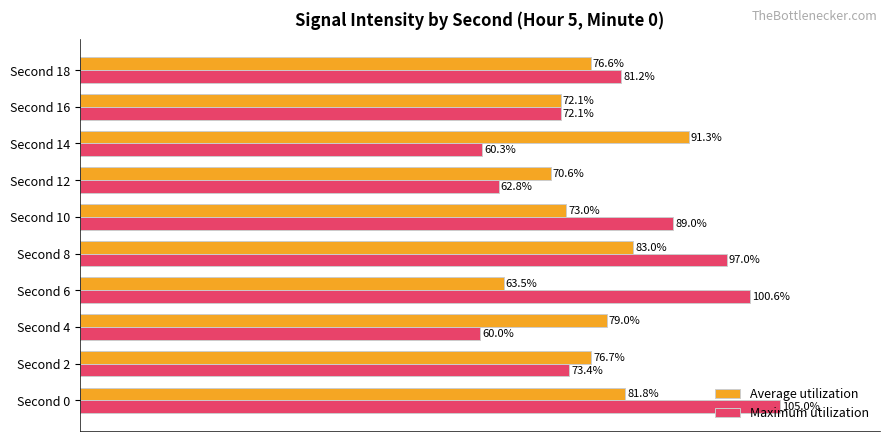

At which category is the sum across all series the highest?

Second 0